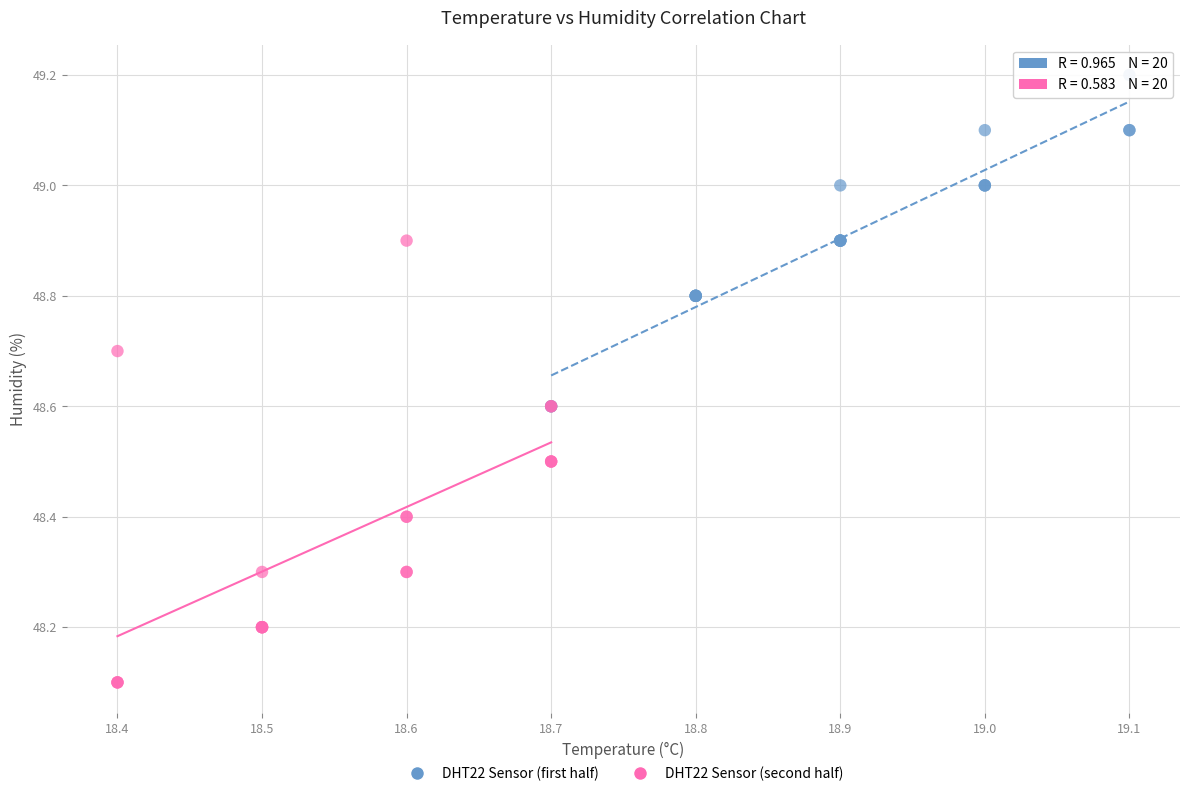

What are all the series names shown in the legend?

DHT22 Sensor (first half), DHT22 Sensor (second half)